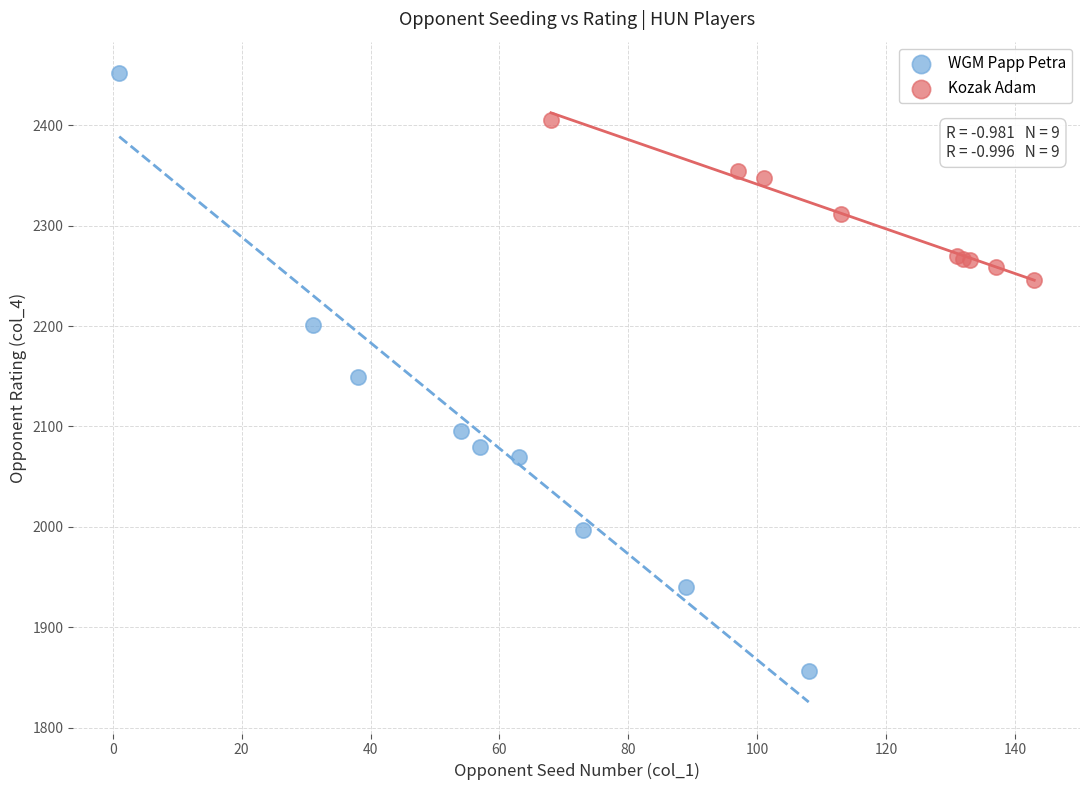

What are all the series names shown in the legend?

WGM Papp Petra, Kozak Adam